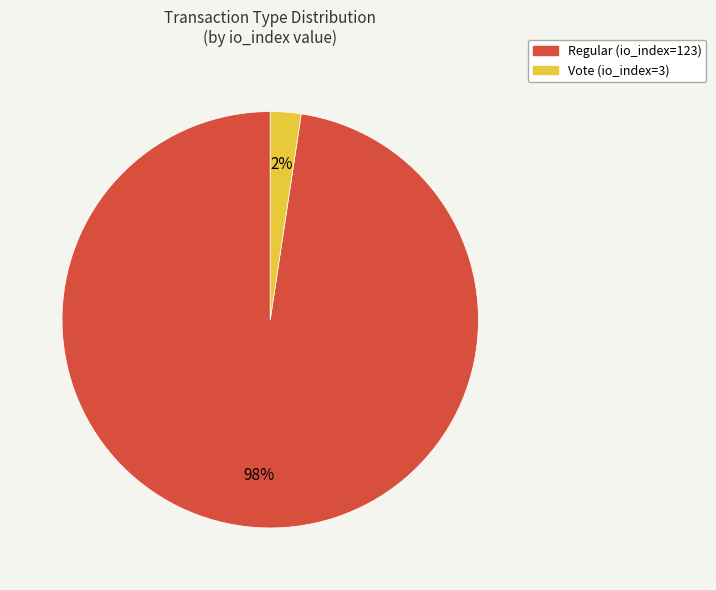

To the nearest percent, what is the average slice percentage?

50%